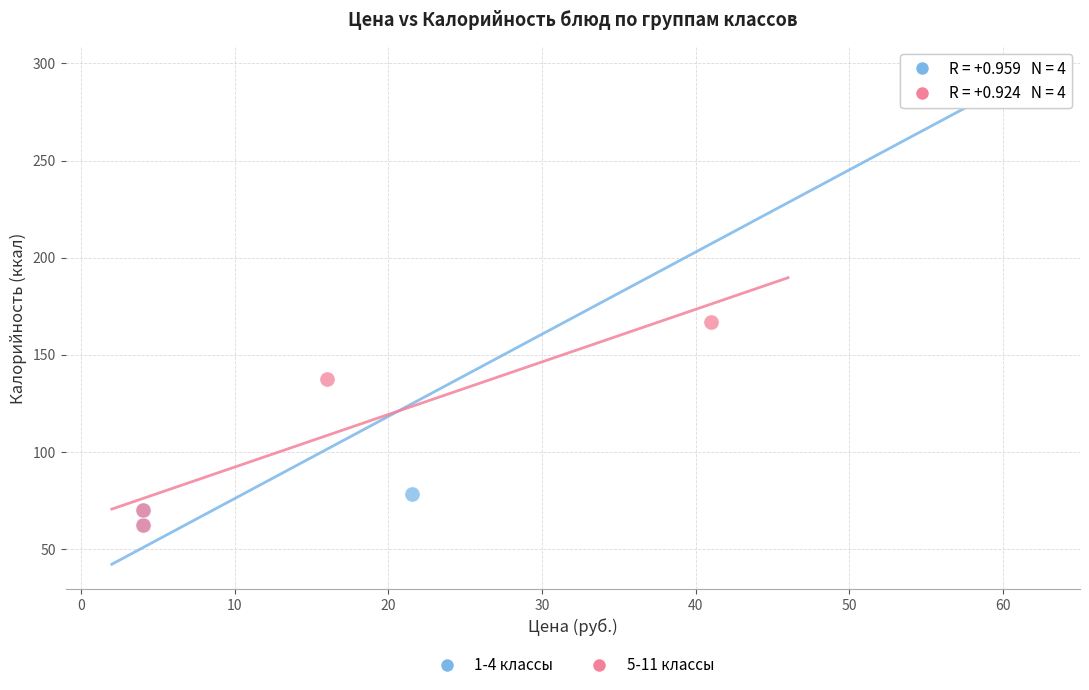

Which series contains the highest Y value?

1-4 классы